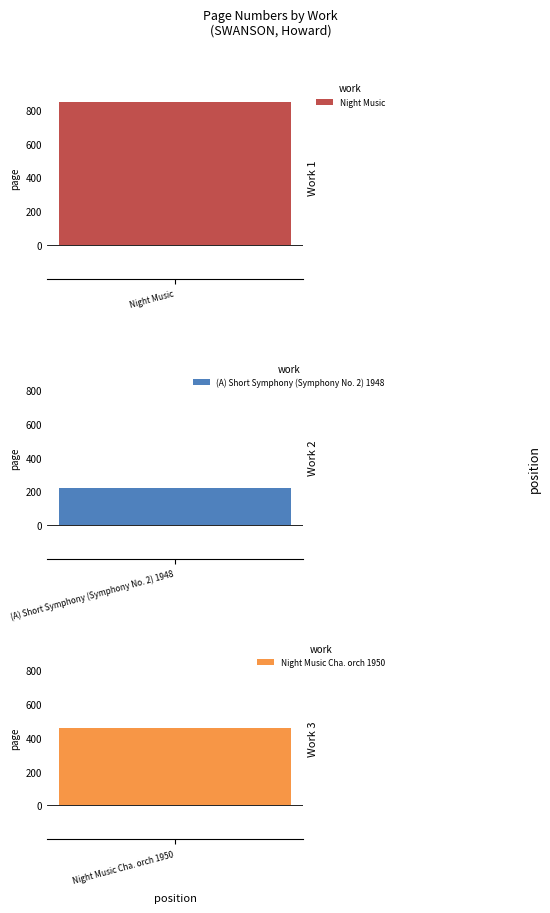

What position from the right is (A) Short Symphony (Symphony No. 2) 1948?

2